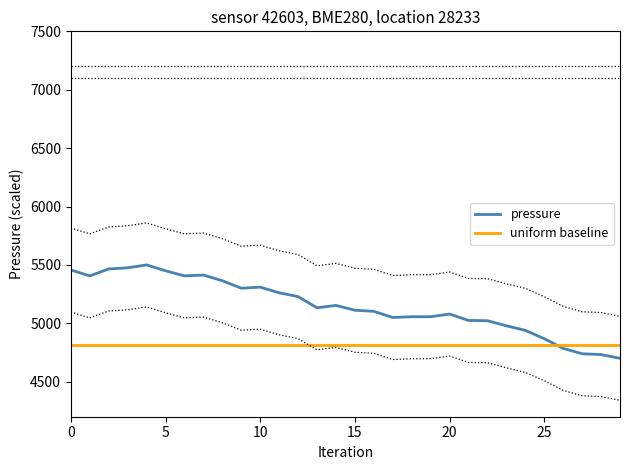

The value of pressure at 9 is 2741.3. True or false?

False